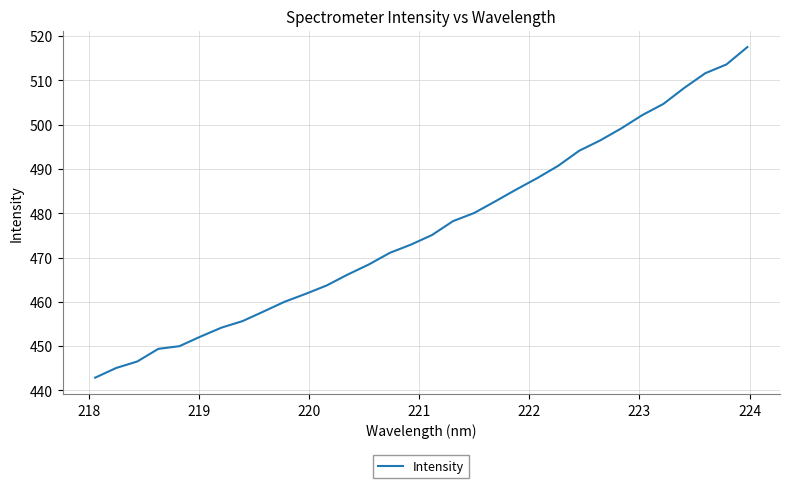

What is the difference between the maximum and minimum values?

74.6